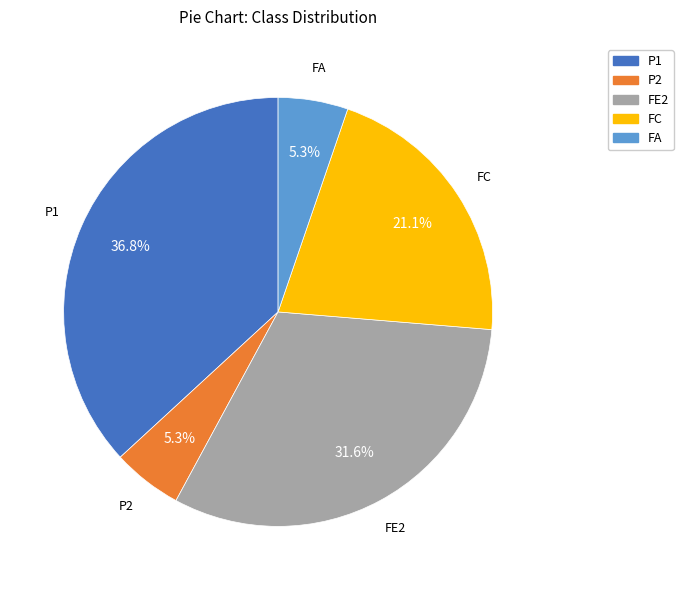

Which has a higher value, FE2 or FC?

FE2